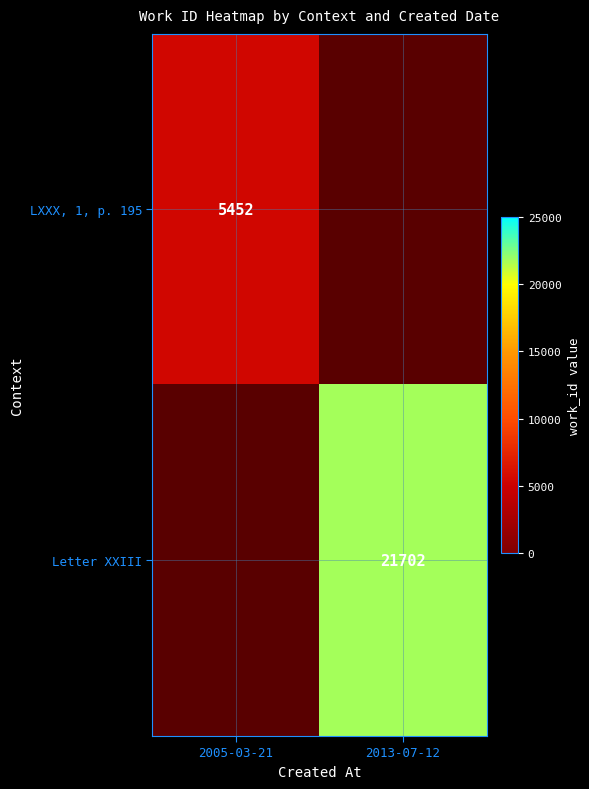

At how many categories does at least one series exceed 13629?

1